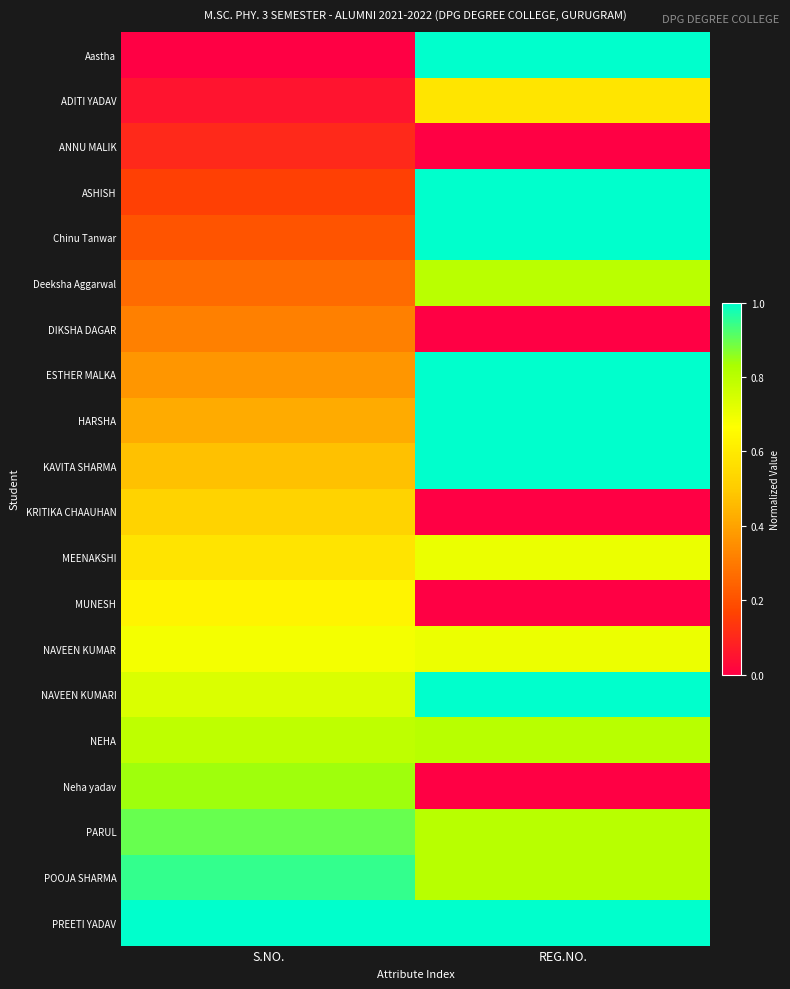

At how many categories does at least one series exceed 0?

2